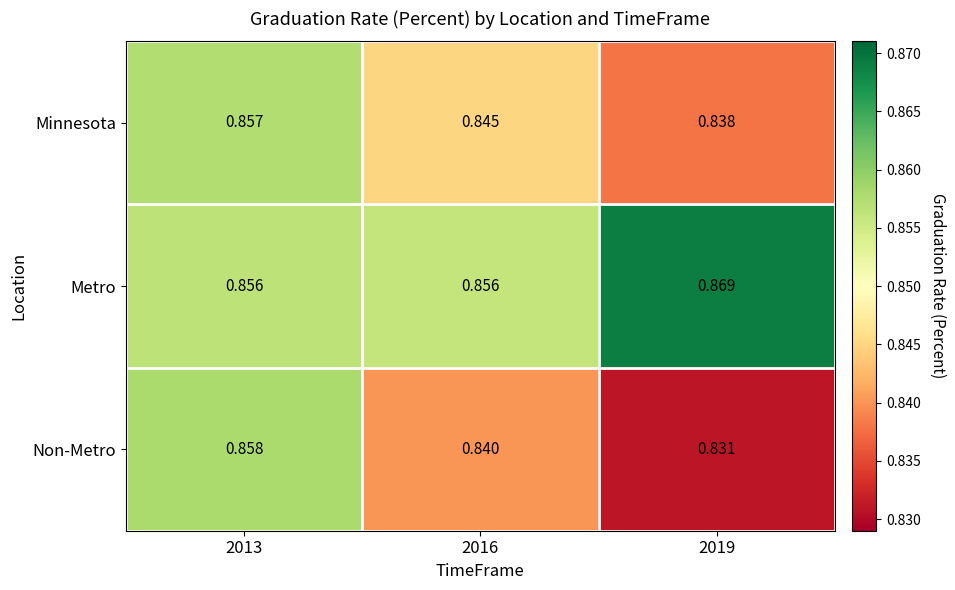

At which category does the chart reach its minimum across all series?

2019